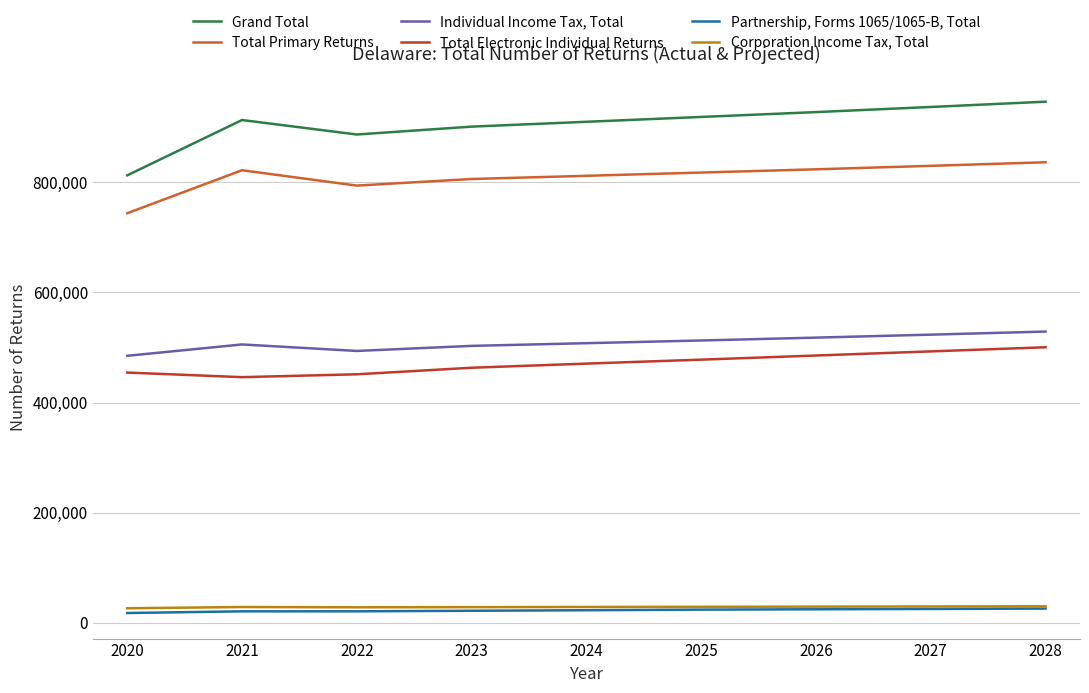

Which series has the largest total across all categories?

Grand Total